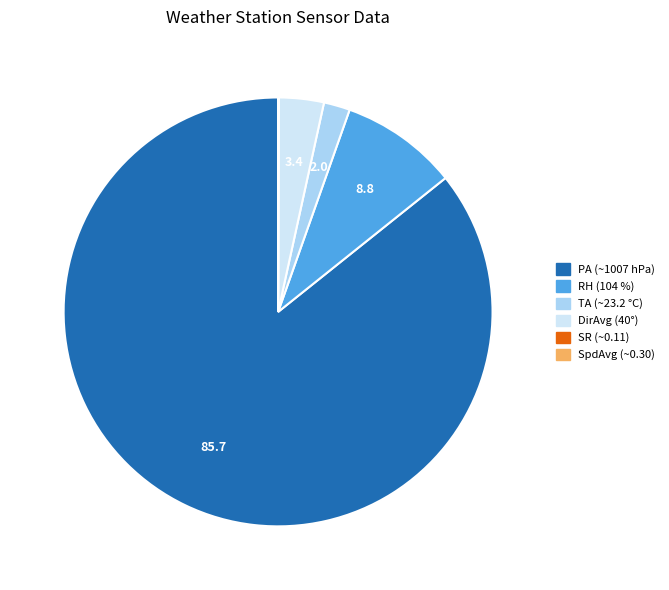

Is it true that DirAvg (40°) is 3% of the pie?

True